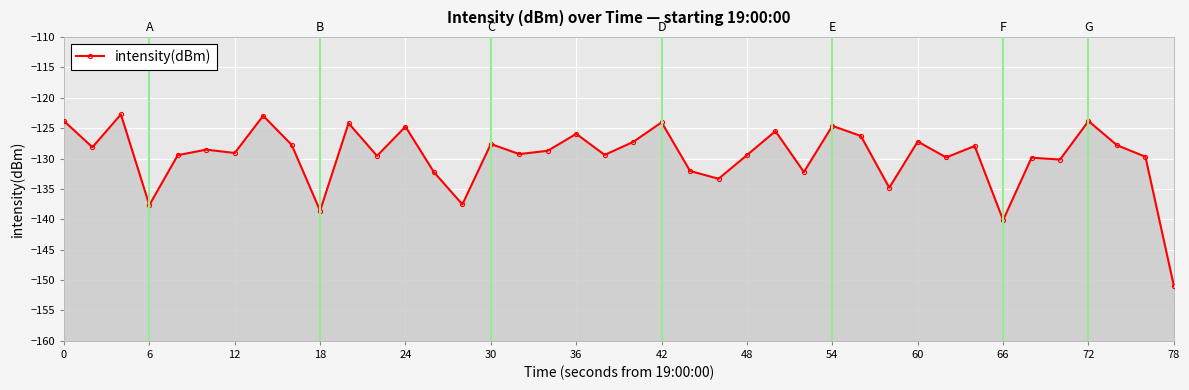

What is the sum of all values?

-5185.1